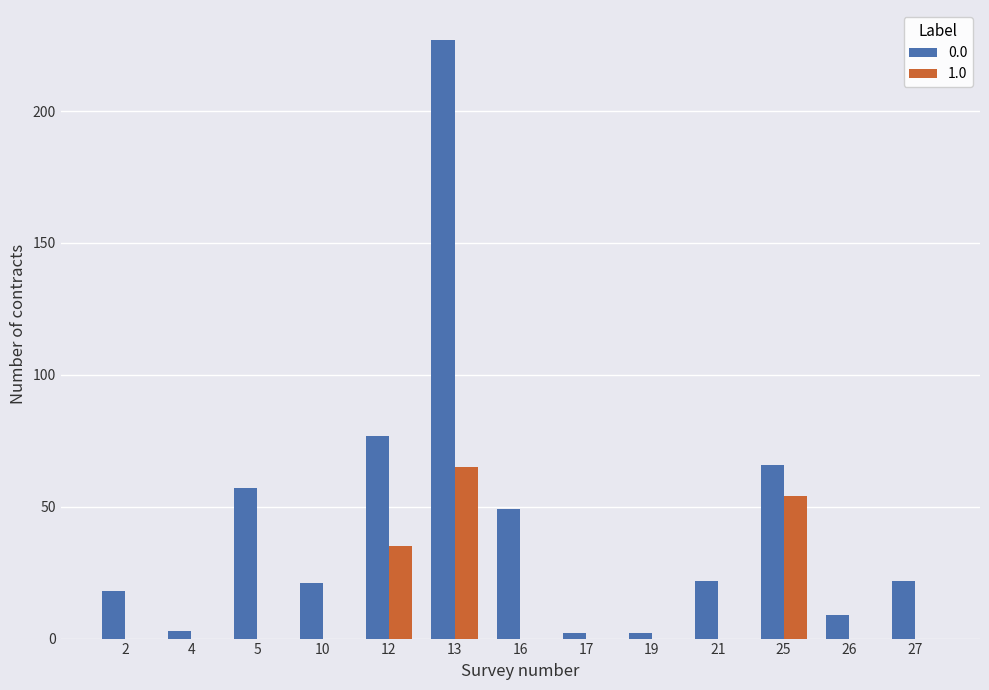

At which label is 0.0 closest to 114?

12